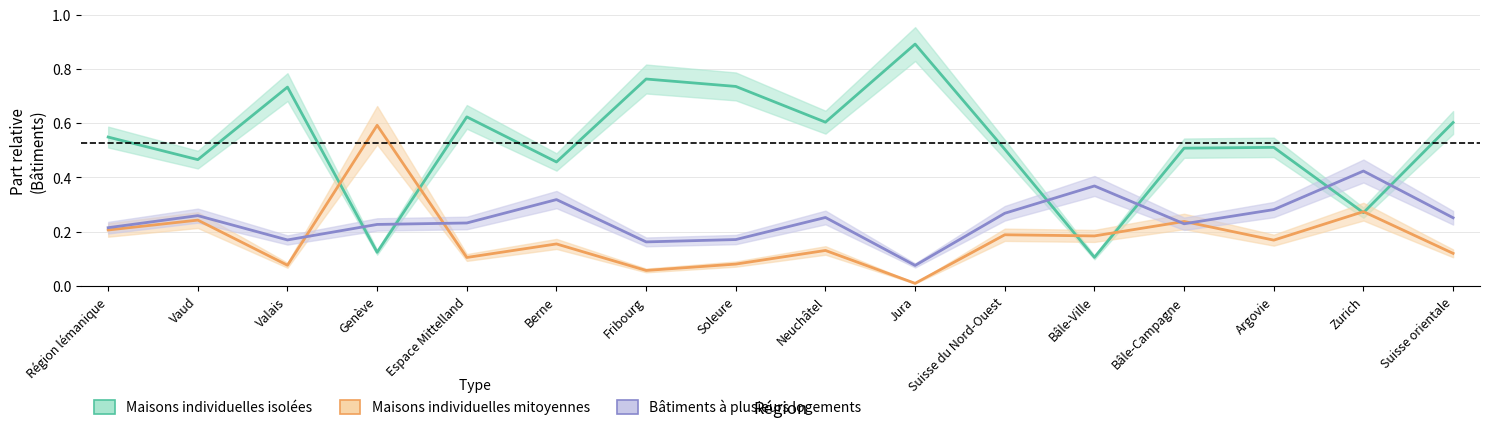

Which category has the lowest value across all series?

Jura